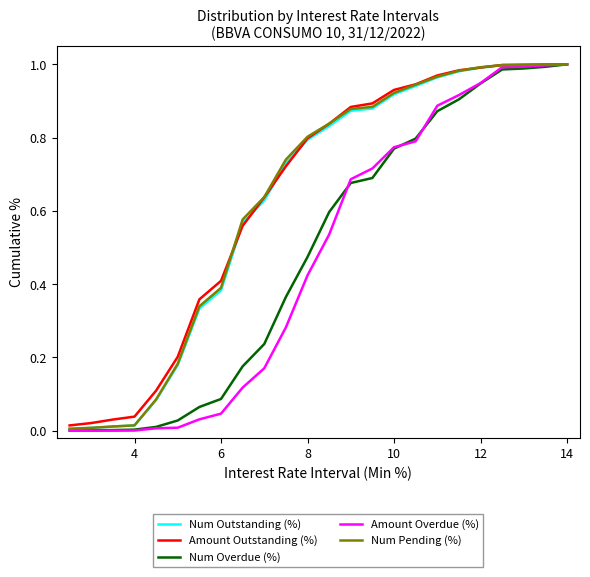

Which series has the widest spread of values?

Amount Overdue (%)